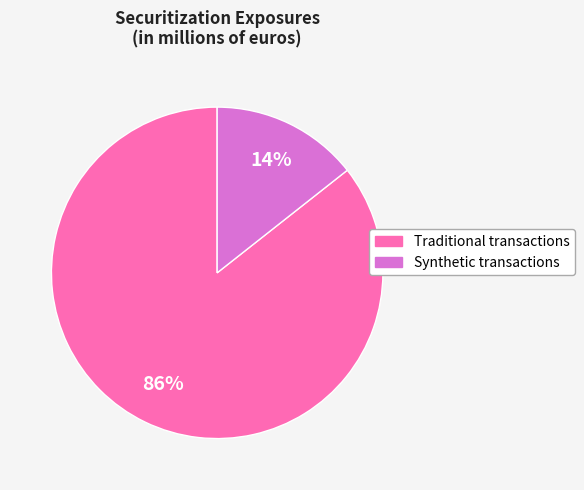

Combined, do Synthetic transactions and Traditional transactions account for over 50%?

Yes